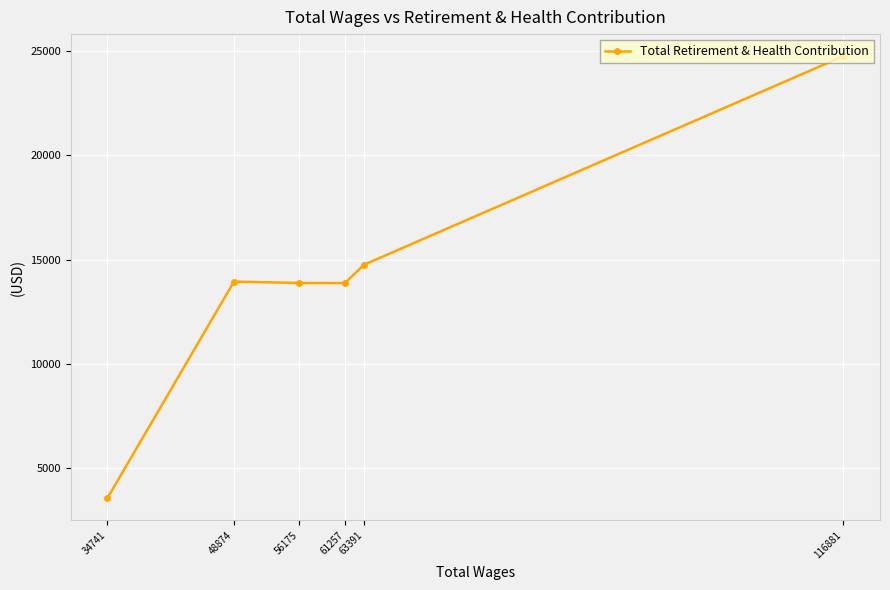

List the labels in order of value, largest first.

116881, 63391, 48874, 56175, 61257, 34741